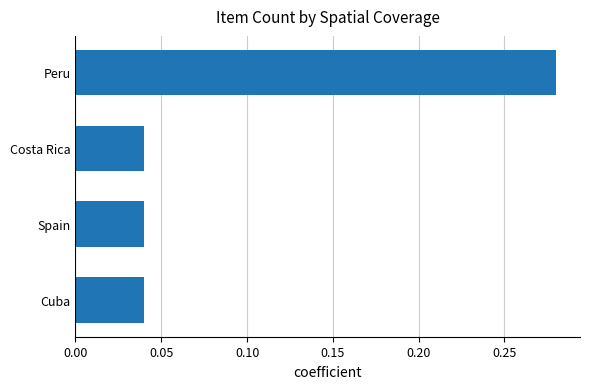

At which category does the chart reach its peak across all series?

Peru